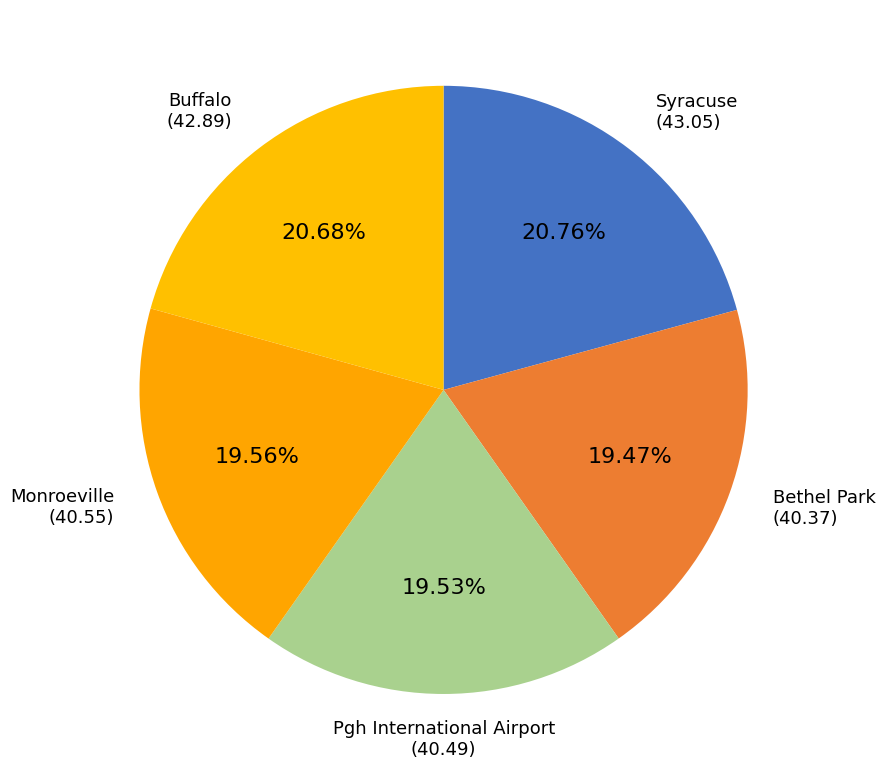

Is there any slice that represents more than half of the pie?

No